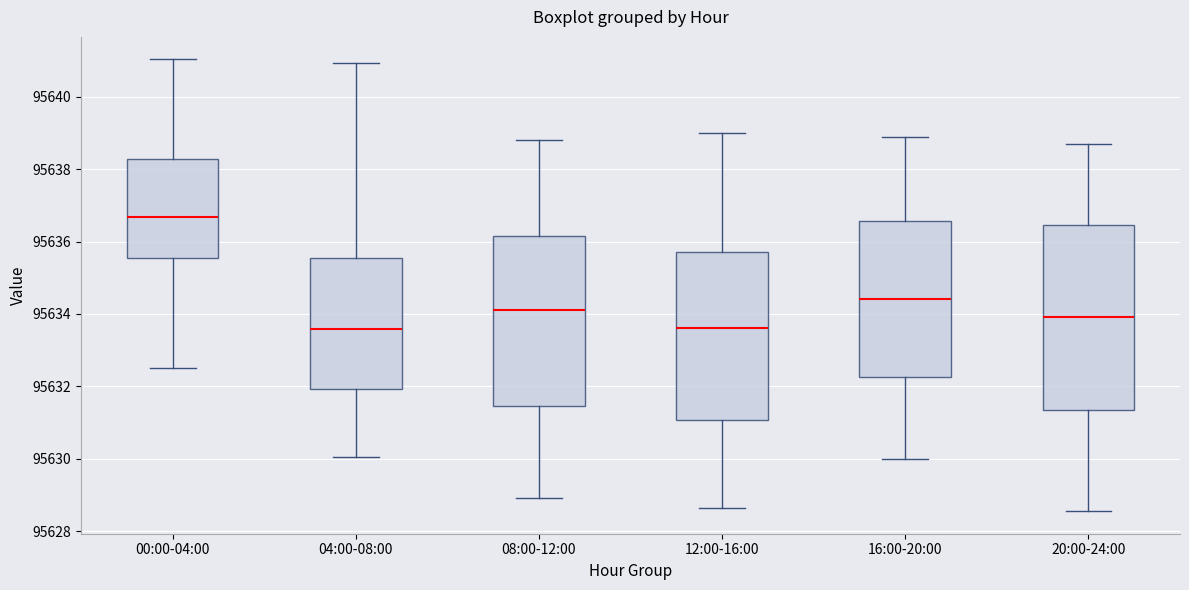

Which box is the tallest, from its lower edge to its upper edge?

20:00-24:00